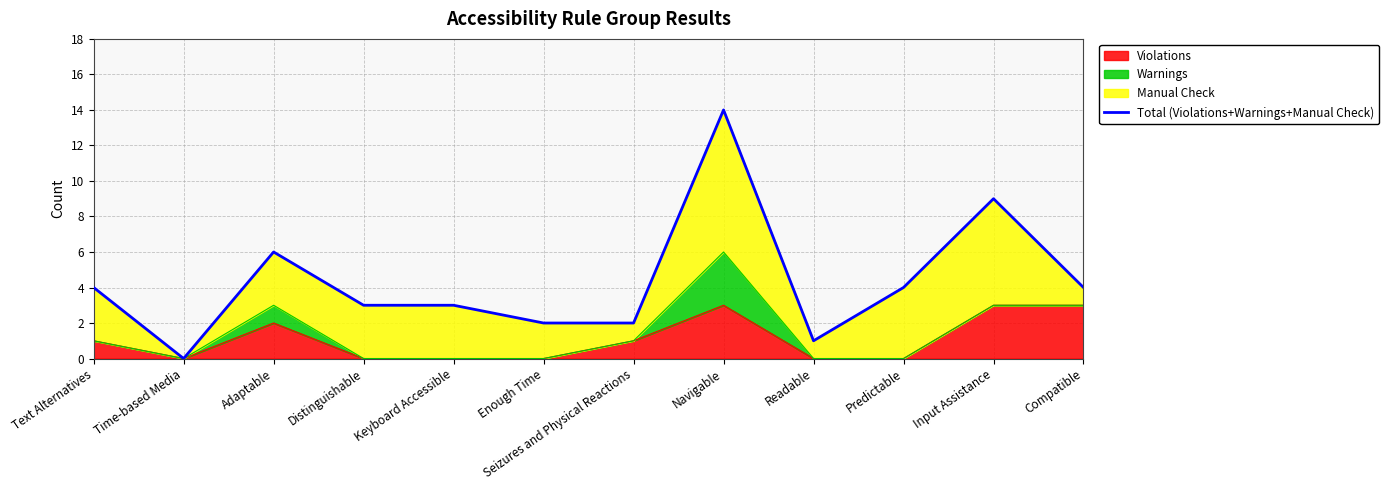

List the labels in order of value, largest first.

Navigable, Input Assistance, Adaptable, Text Alternatives, Predictable, Compatible, Distinguishable, Keyboard Accessible, Enough Time, Seizures and Physical Reactions, Readable, Time-based Media